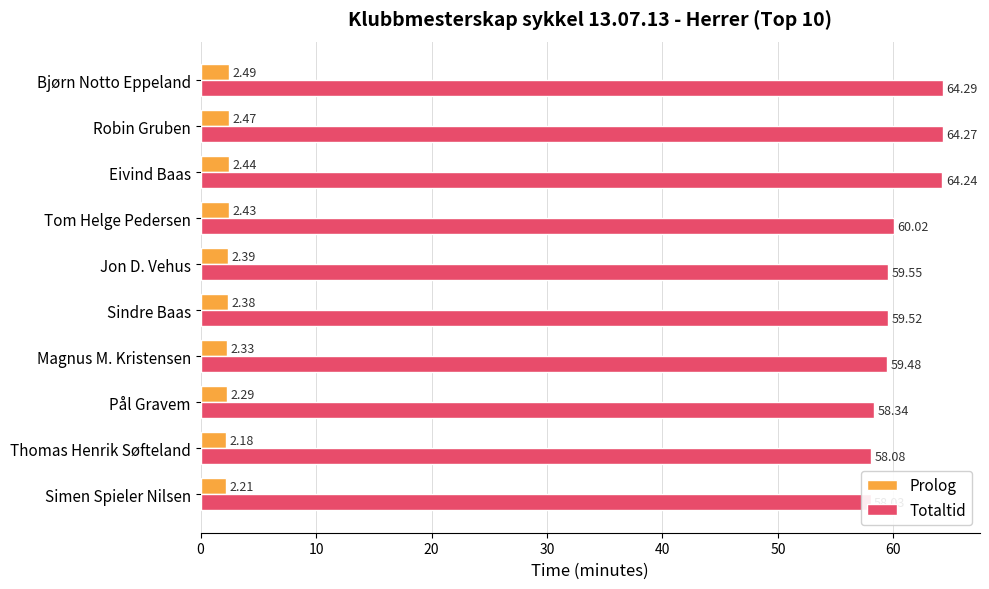

How many series are shown in this chart?

2